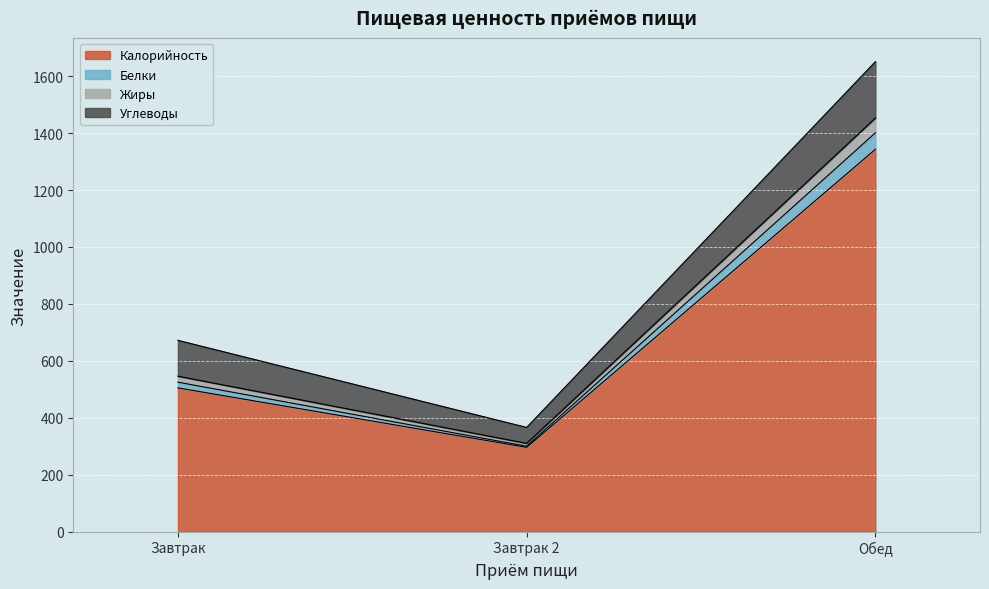

At which category is the sum across all series the highest?

Обед